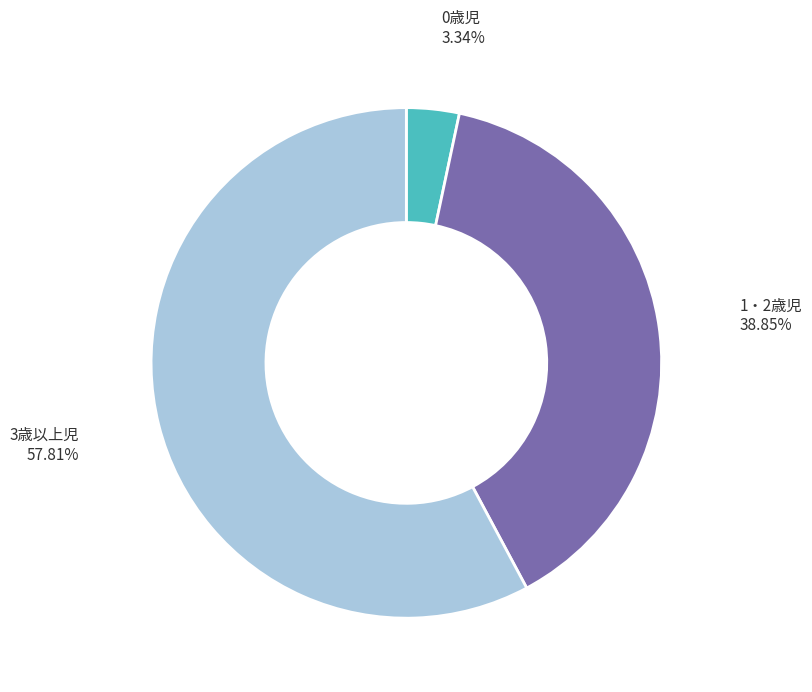

Does 3歳以上児 account for over 50% of the chart?

Yes